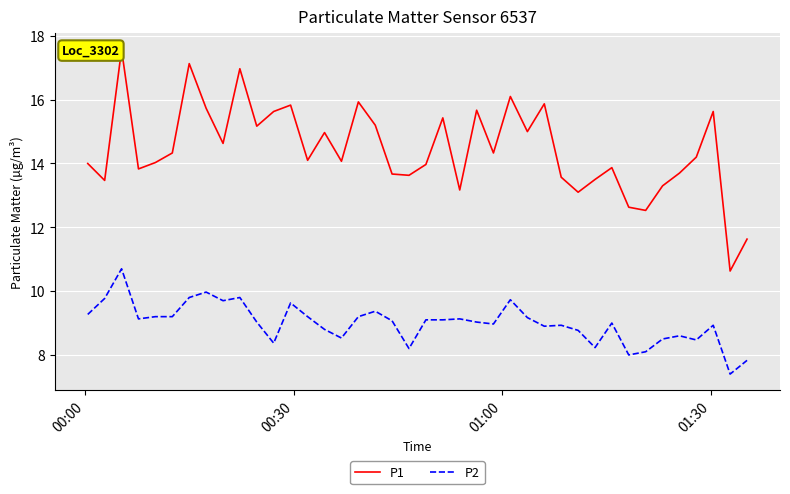

True or false: P2 and P1 intersect in this chart.

False